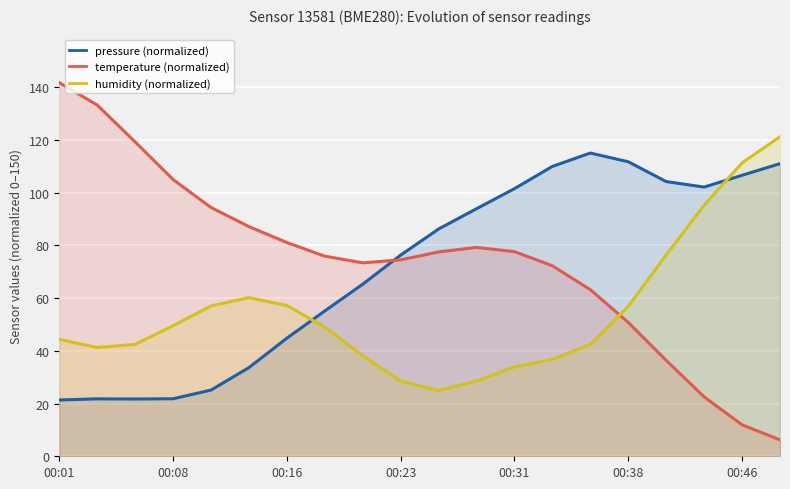

What is the value of the humidity (normalized) point at the 13th from the left?

33.9